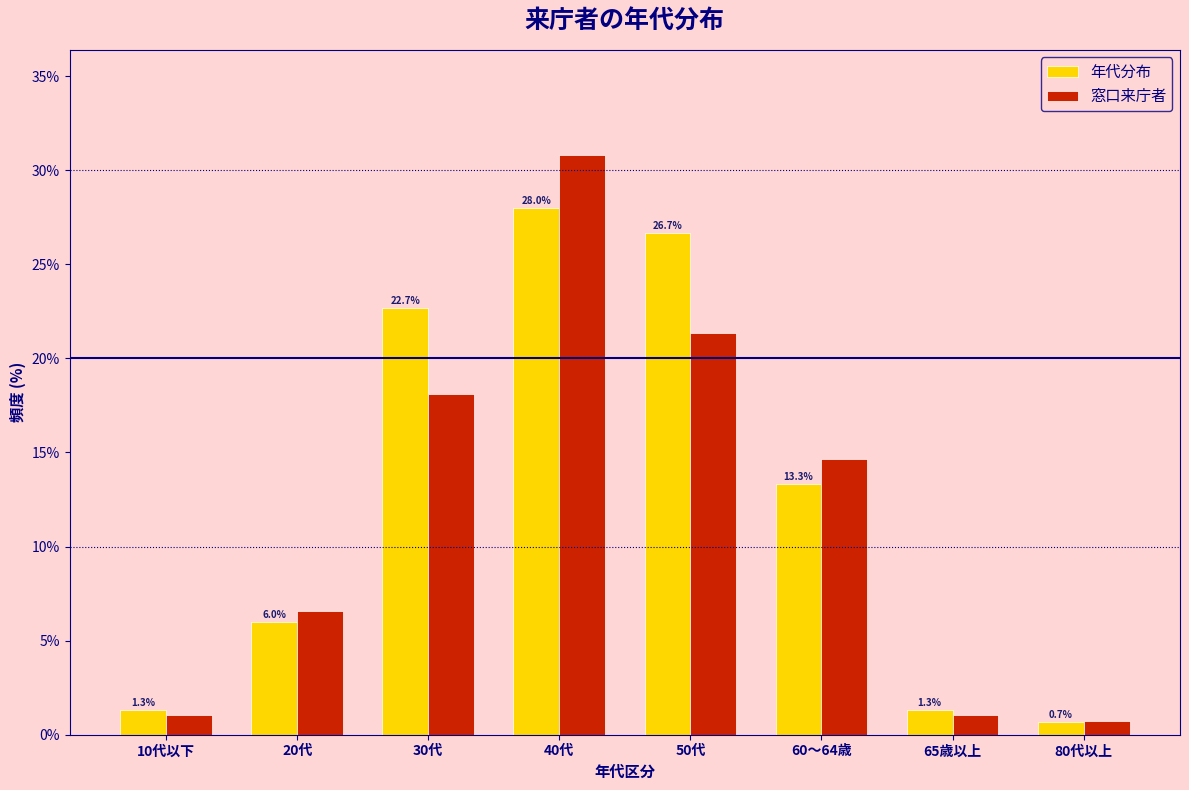

What is the greatest value displayed?

30.8